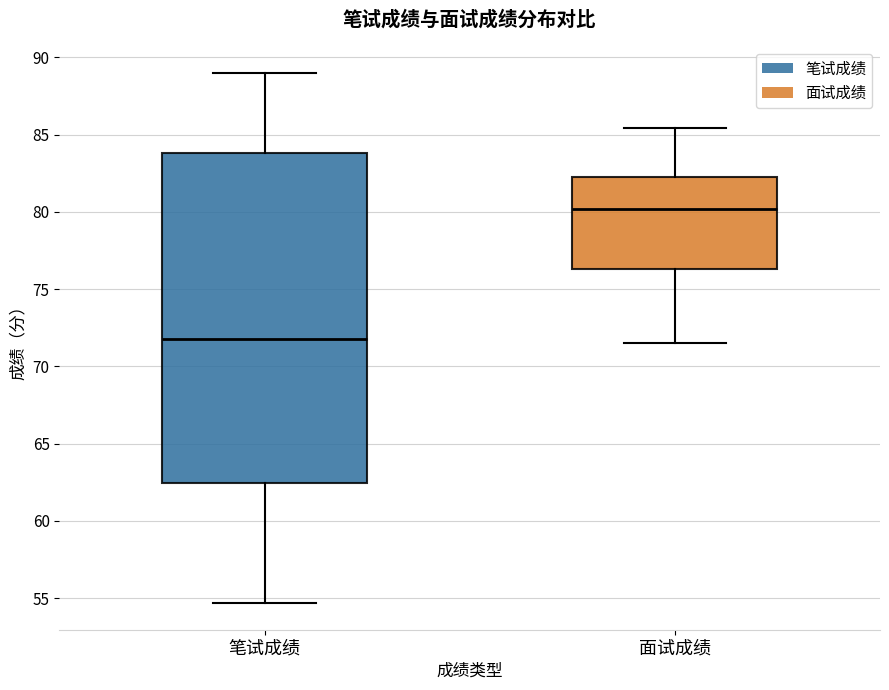

Which box is the tallest, from its lower edge to its upper edge?

笔试成绩